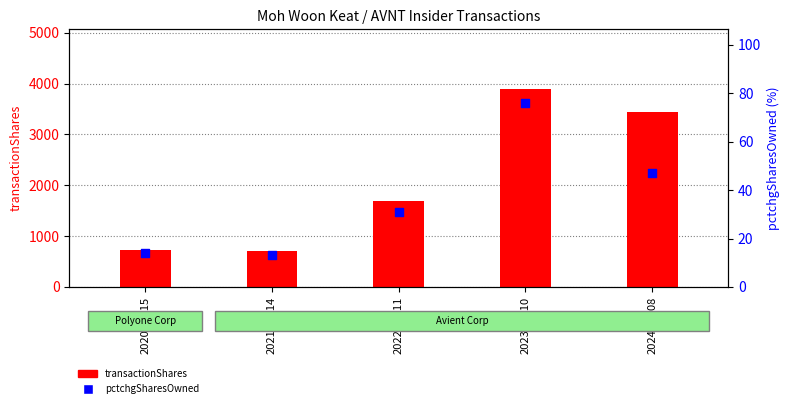

Which series reaches the minimum Y coordinate?

pctchgSharesOwned